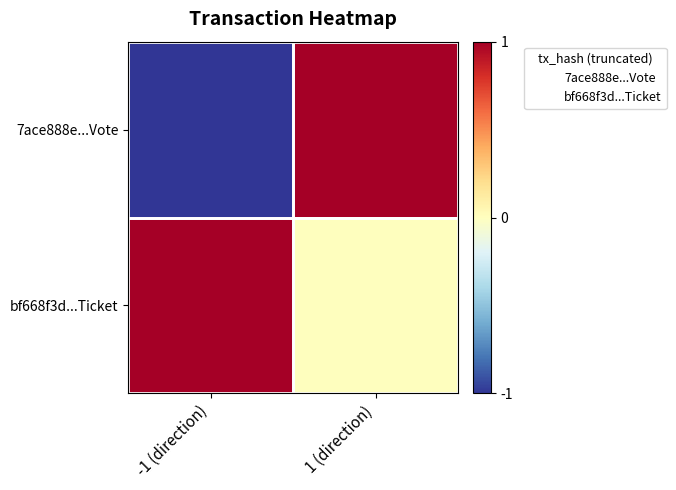

Is the value of 7ace888e...Vote at -1 (direction) greater than the value of bf668f3d...Ticket at 1 (direction)?

No